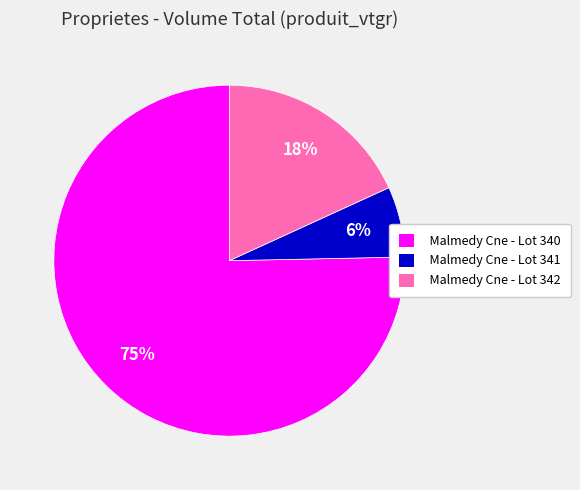

Do Malmedy Cne - Lot 340 and Malmedy Cne - Lot 342 together represent more than half of the pie?

Yes